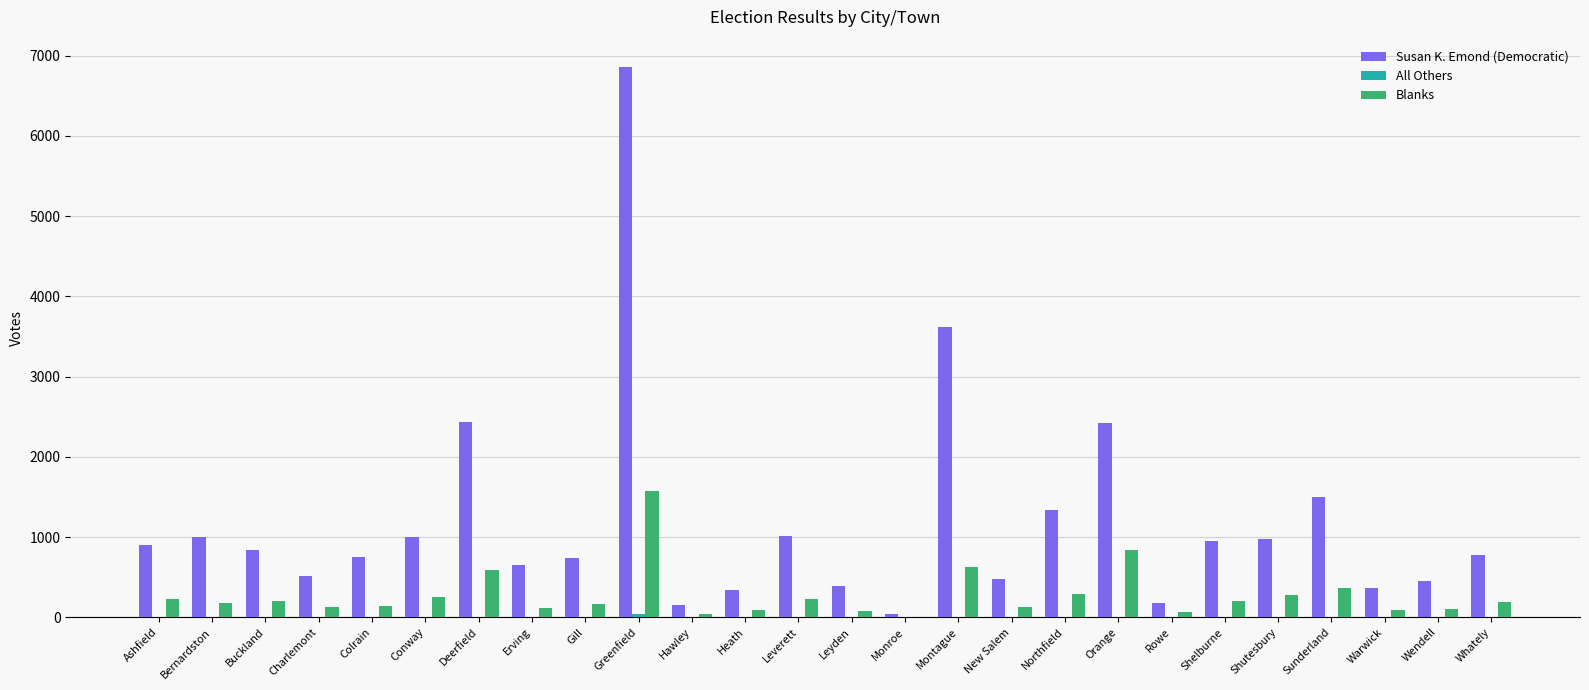

Which series changed the most between Deerfield and Rowe?

Susan K. Emond (Democratic)